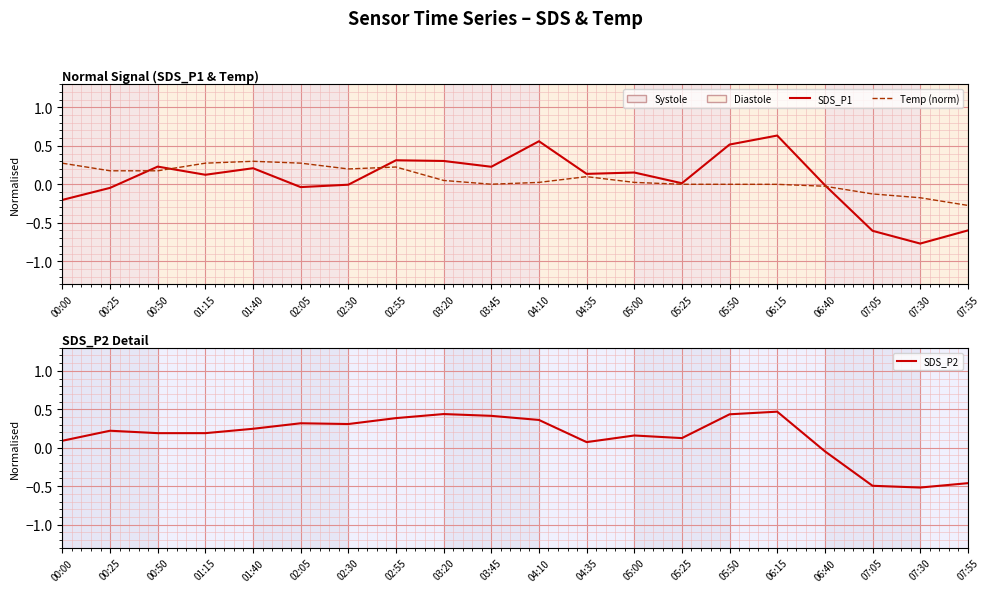

What is the spread (max minus min) of values at 03:20?

0.4